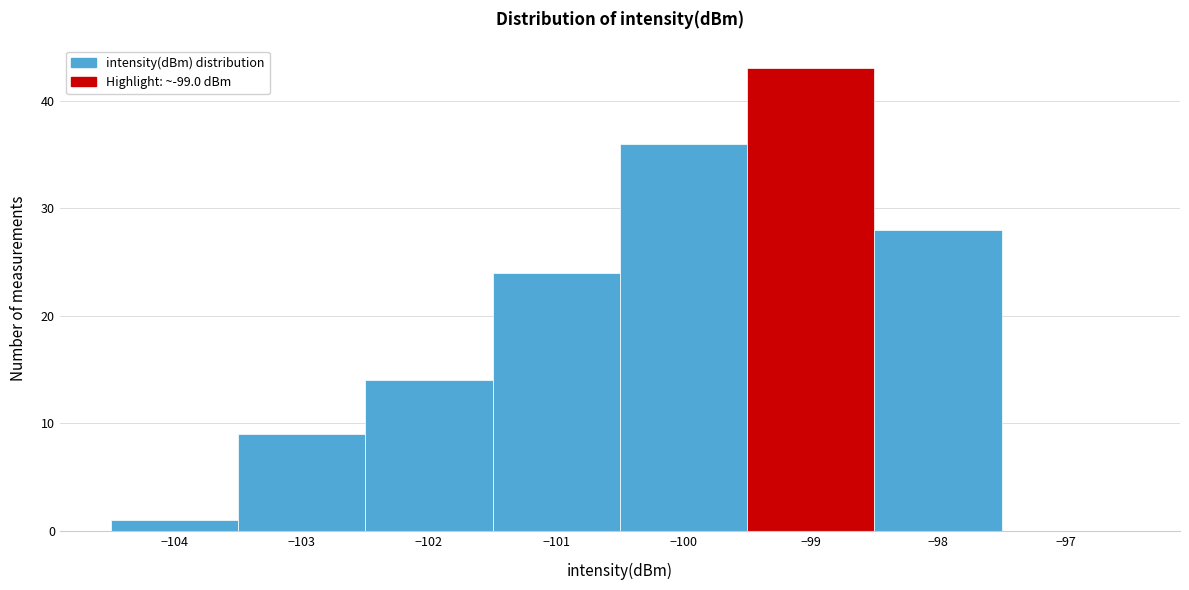

Reading left to right, transcribe this chart: for each bar, give the range it covers on the x-axis and its height. The values are not printed on the chart, so give them approximately, as read against the axis.

-104.5 to -103.5: 1
-103.5 to -102.5: 9
-102.5 to -101.5: 14
-101.5 to -100.5: 24
-100.5 to -99.5: 36
-99.5 to -98.5: 43
-98.5 to -97.5: 28
-97.5 to -96.5: 0